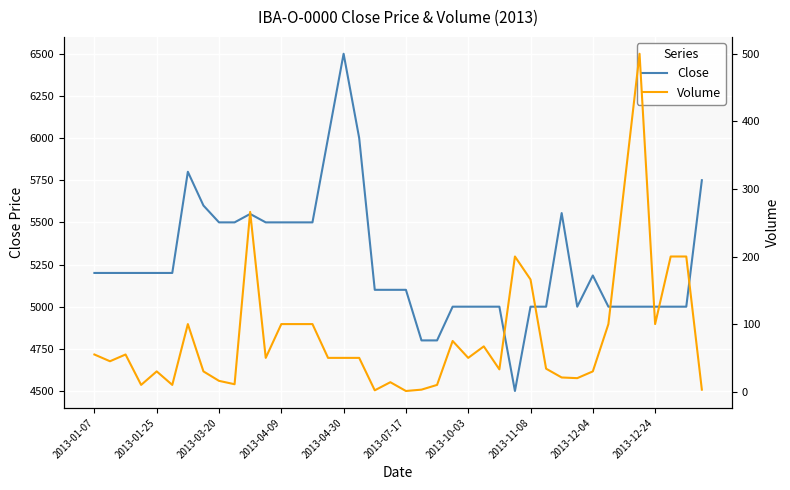

What is the approximate value of Close at 23, to the nearest 100?

5000